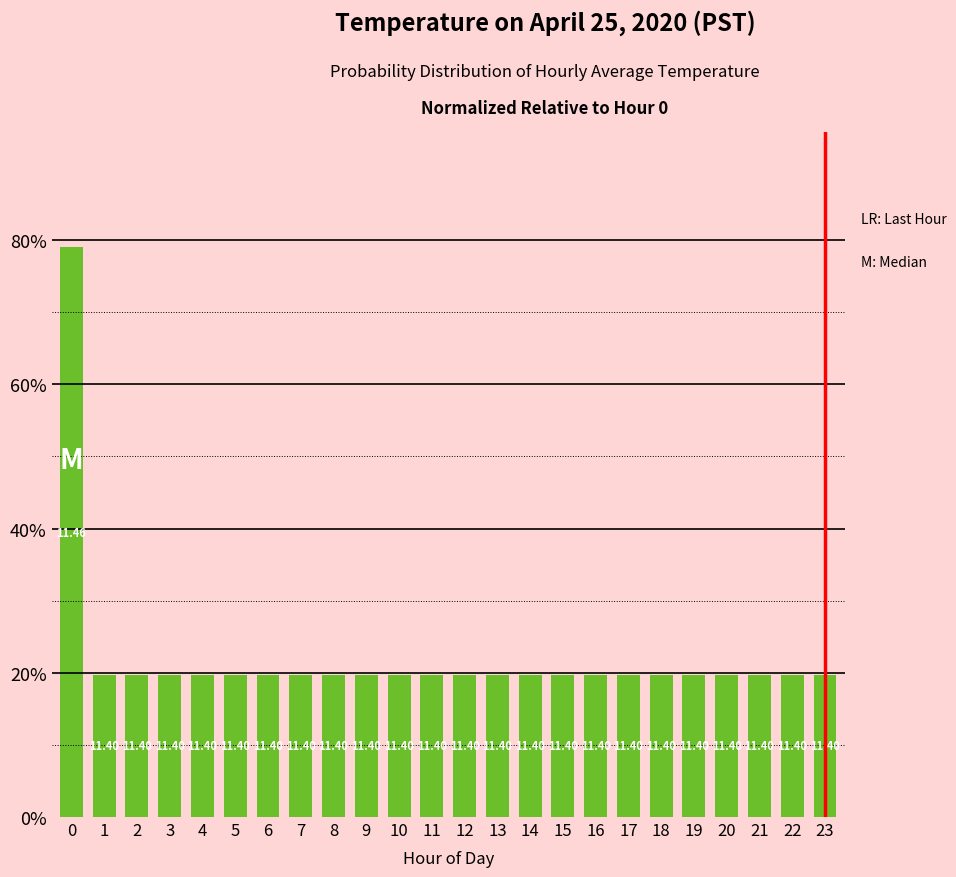

Is it true that the value at 3 is 19.7?

True